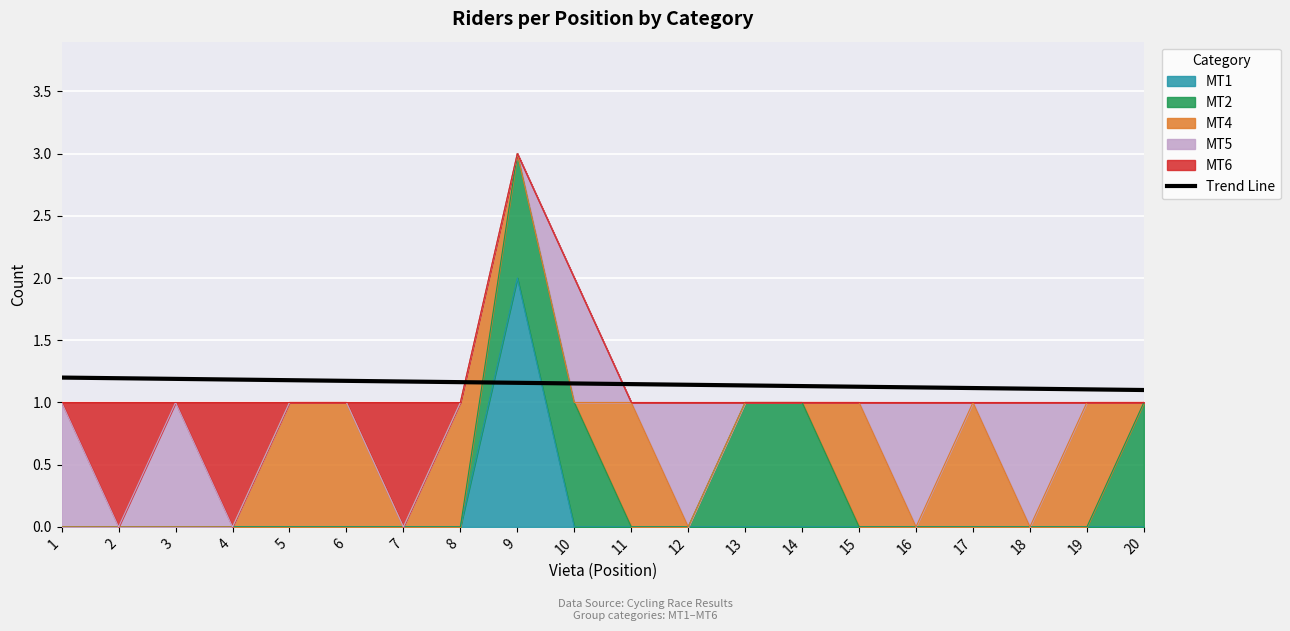

What is the smallest value displayed?

1.1